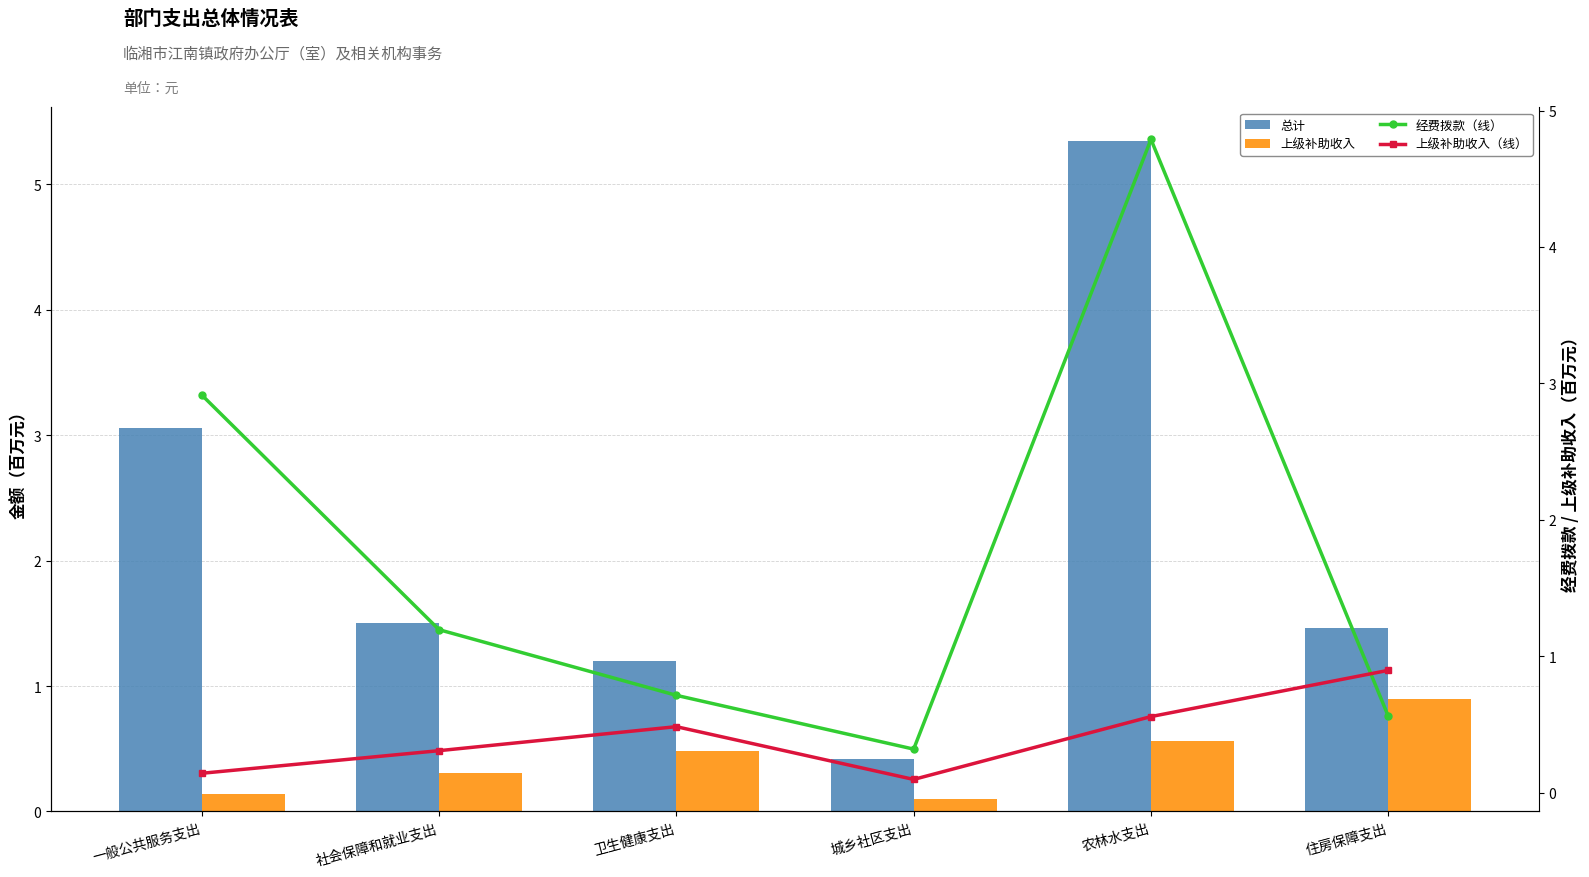

What is the spread (max minus min) of values at 社会保障和就业支出?

1.2